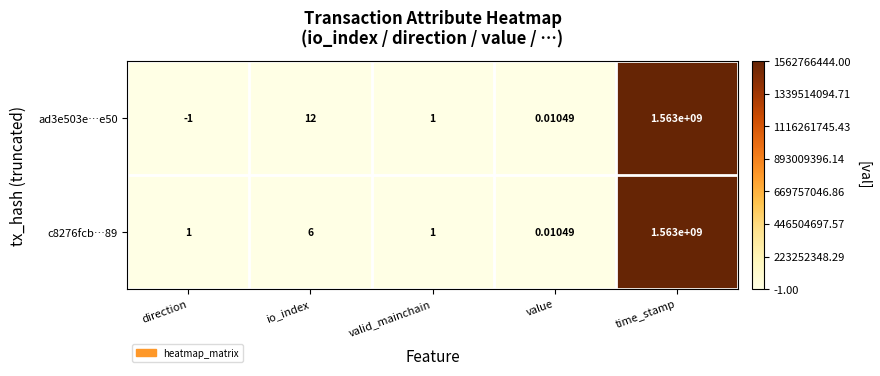

Rank the categories by ad3e503e…e50 value from highest to lowest.

time_stamp, io_index, valid_mainchain, value, direction